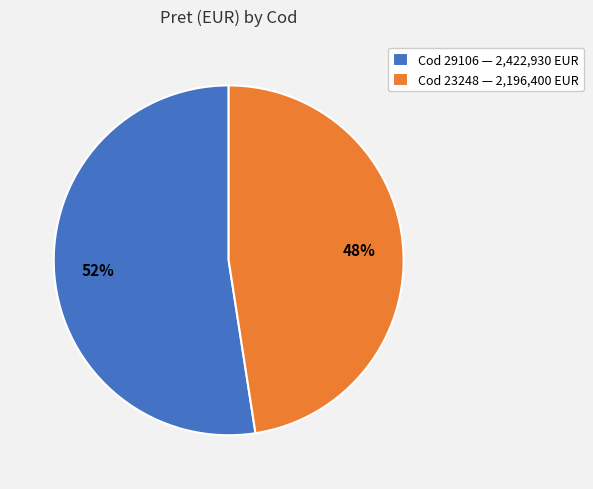

Do Cod 23248 — 2,196,400 EUR and Cod 29106 — 2,422,930 EUR together represent more than half of the pie?

Yes